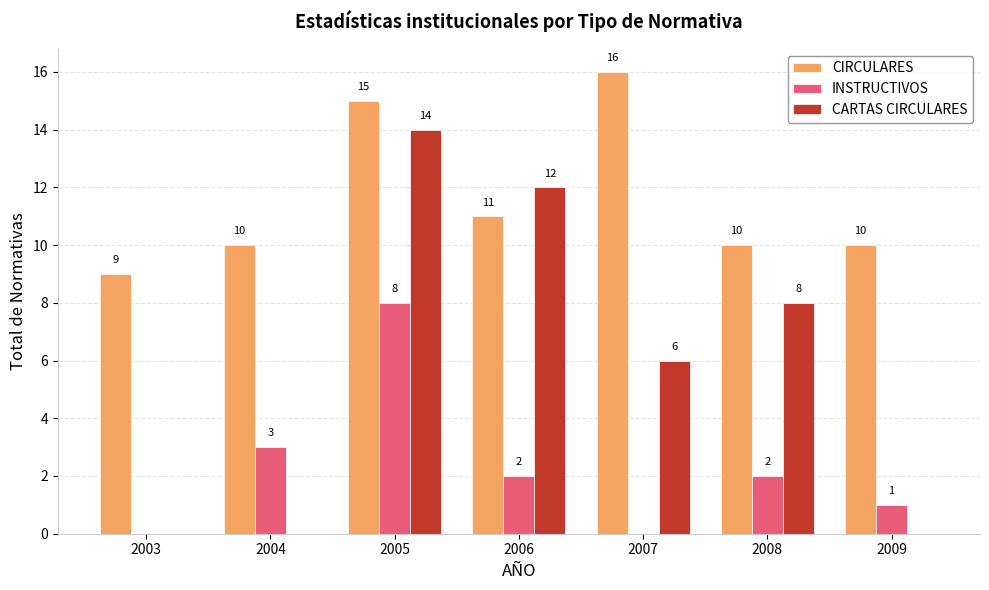

The value of CIRCULARES at 2003 is 6. True or false?

False